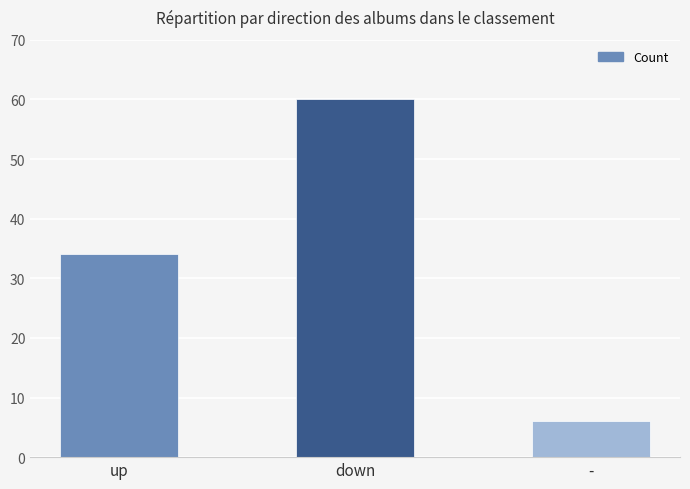

What is the value of the 2nd bar from the left?

60